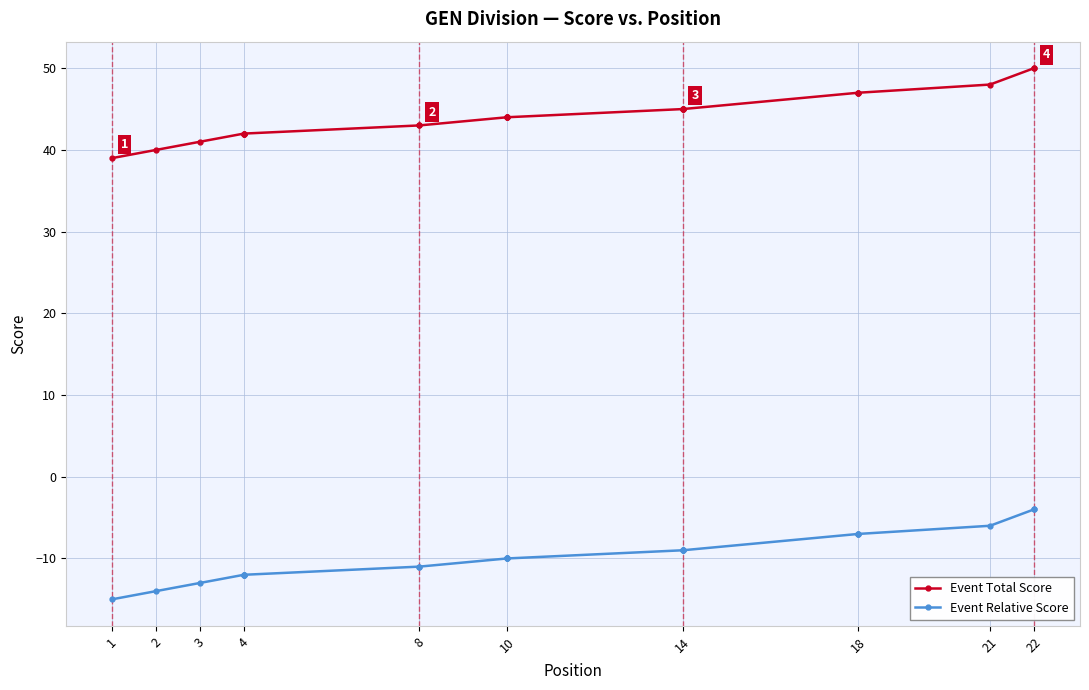

Which series has the largest range (max minus min)?

Event Total Score